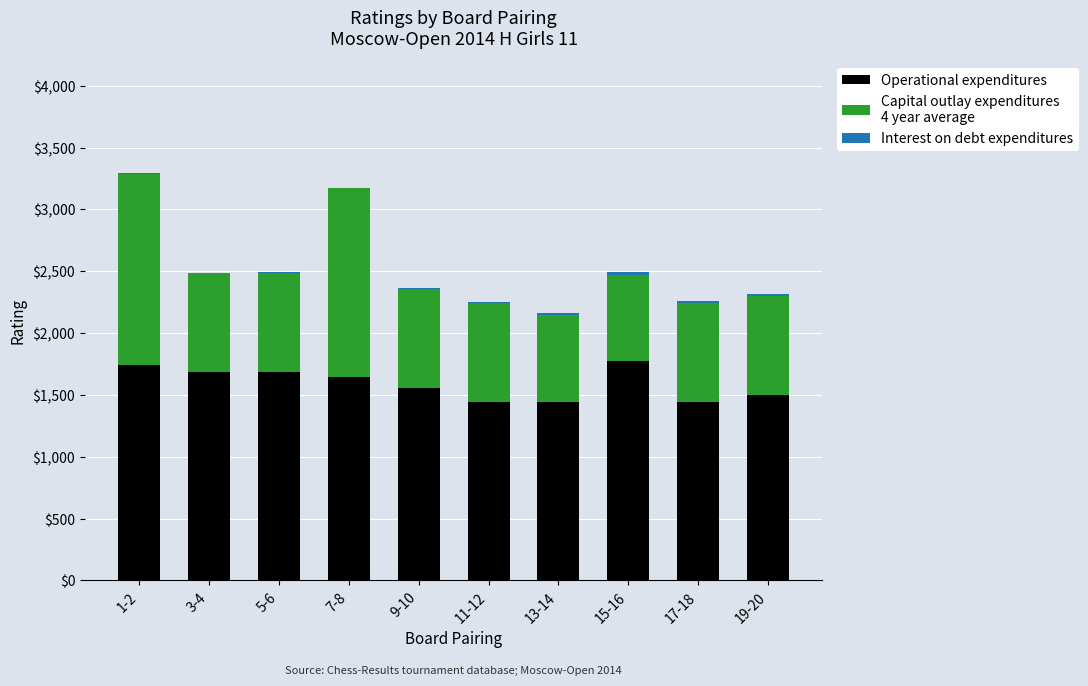

How many series are shown in this chart?

3